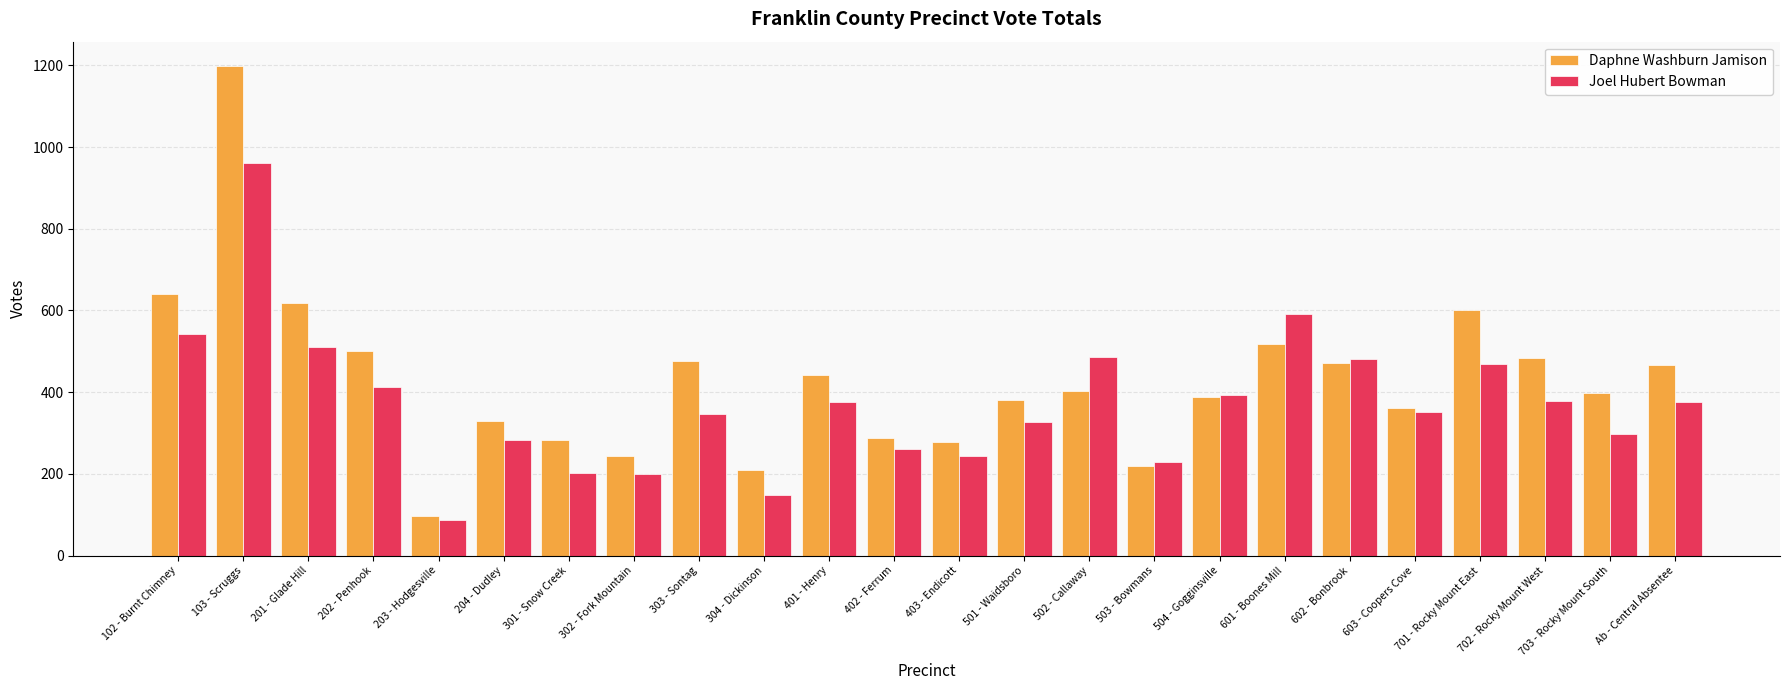

How many series are shown in this chart?

2